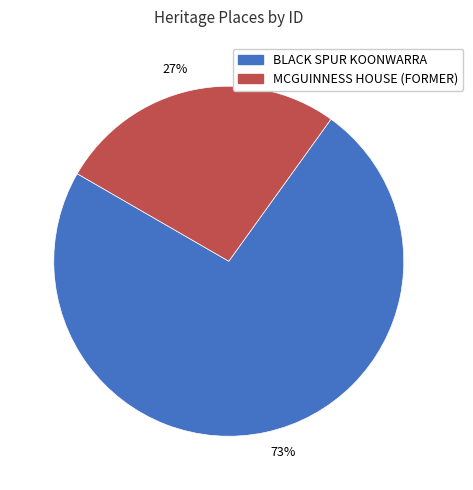

Which slice is the largest?

73%